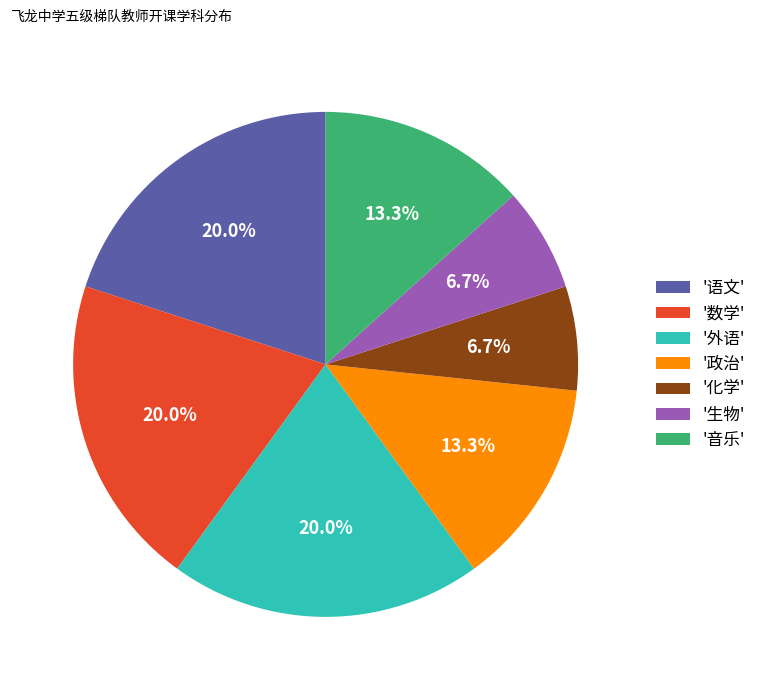

How many segments does this pie chart have?

7